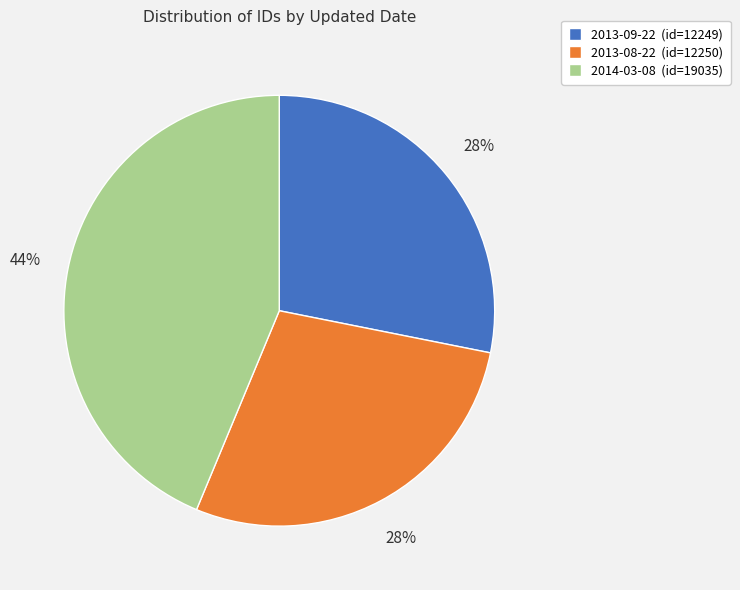

To the nearest percent, what is the difference between the largest and smallest slice percentages?

16%